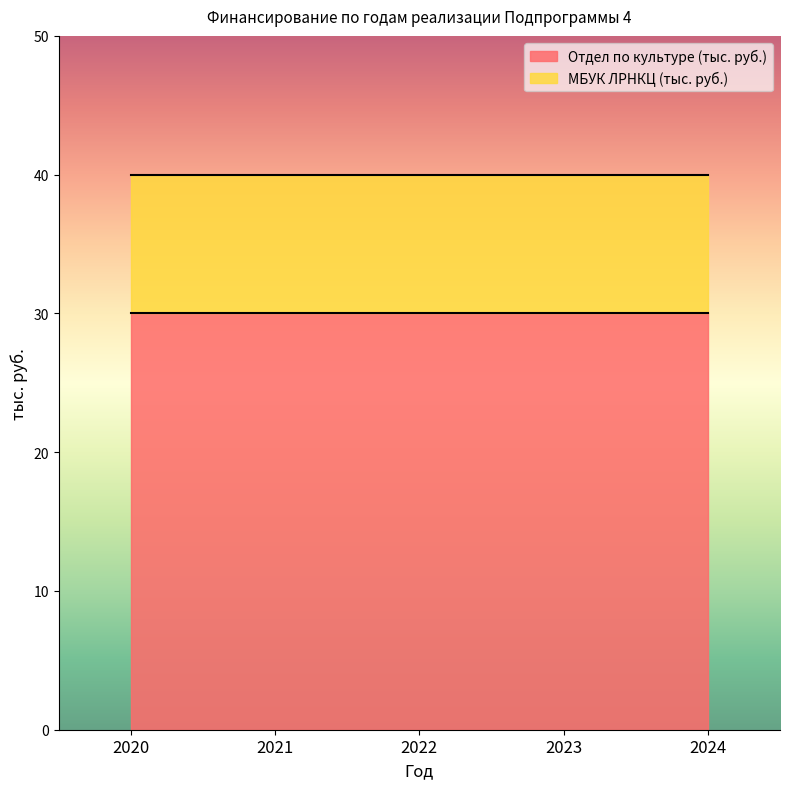

Which category has the highest value in the МБУК ЛРНКЦ (тыс. руб.) series?

2020